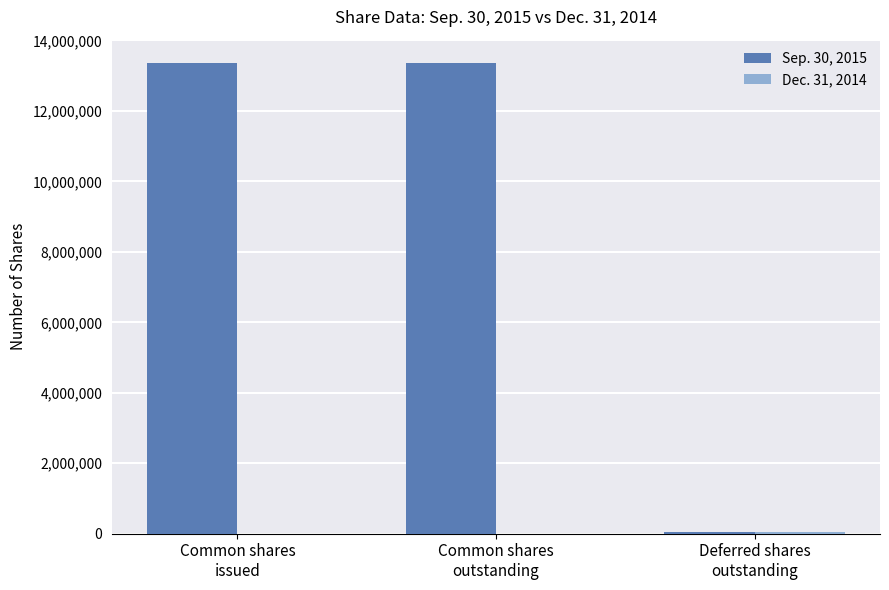

What is the sum of the Sep. 30, 2015 values at Common shares
issued and Deferred shares
outstanding?

13395471